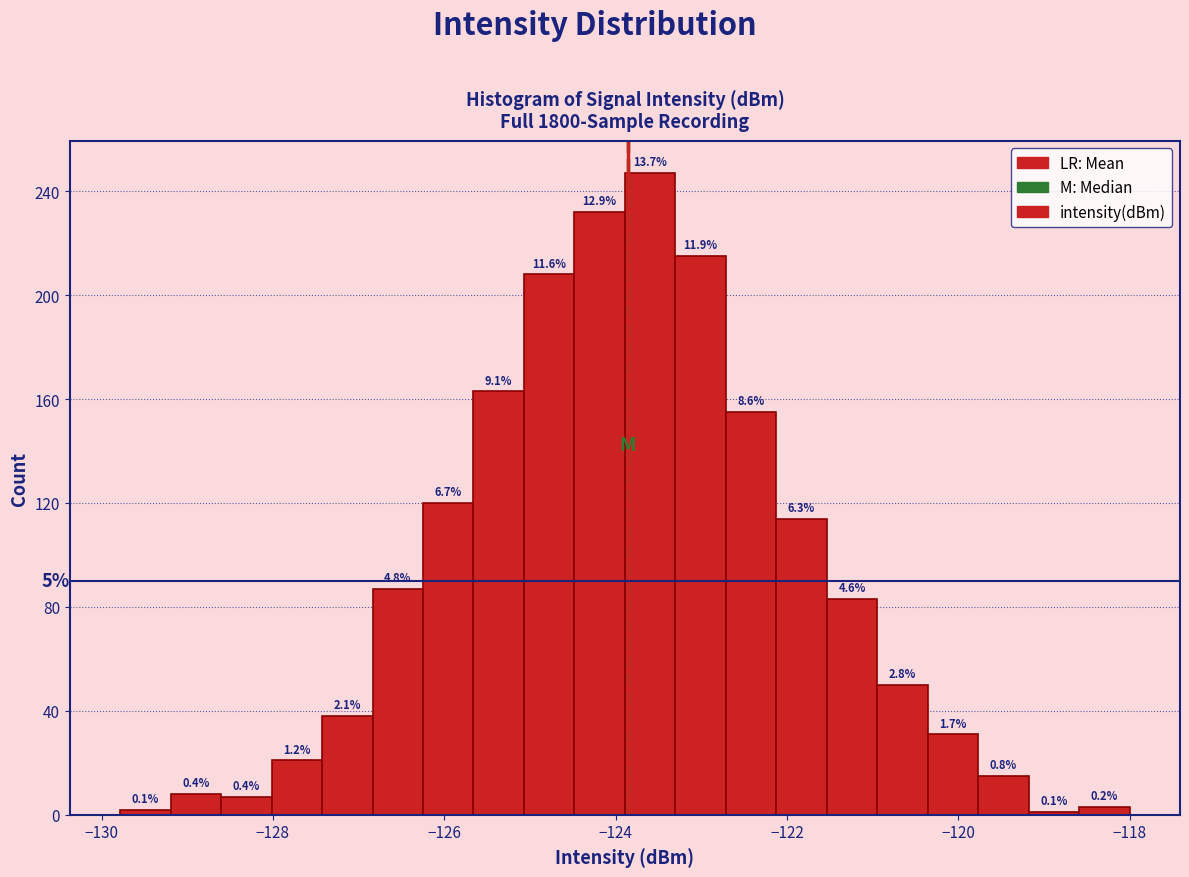

Read against the x-axis, roughly where is the centre of the tallest bar?

-123.6